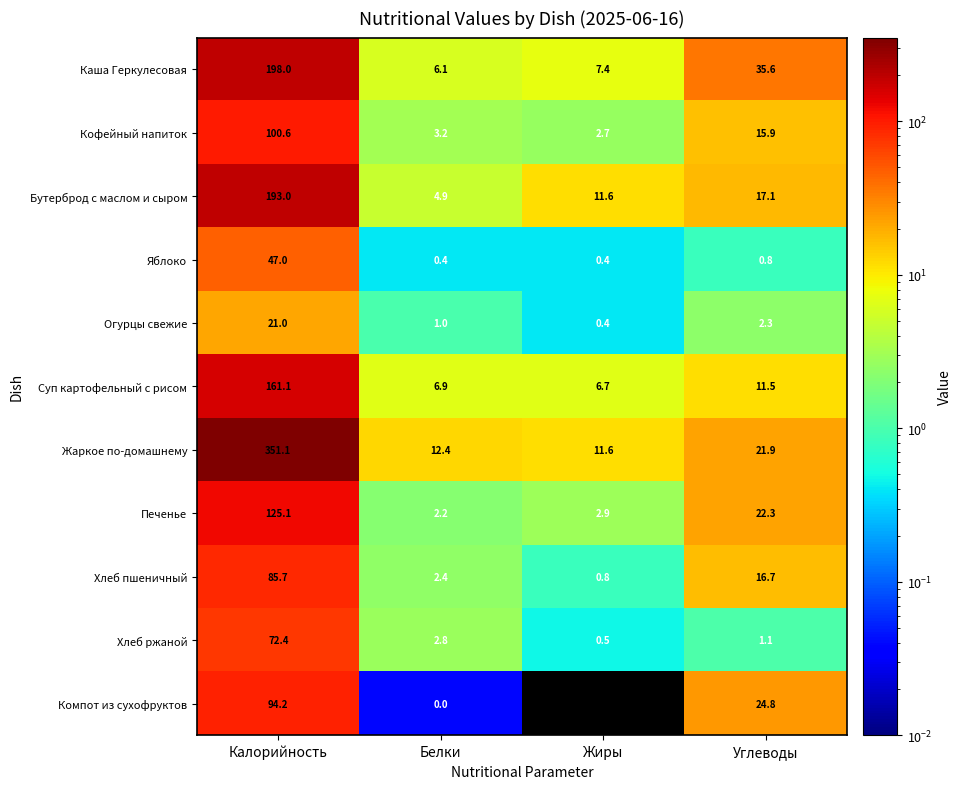

Is the value of Огурцы свежие at Жиры greater than the value of Кофейный напиток at Жиры?

No